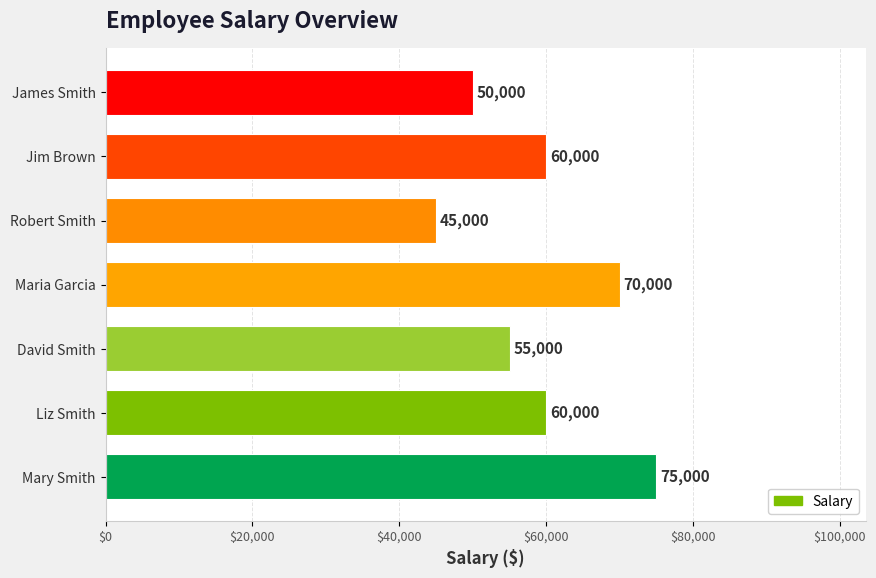

What is the change in value from James Smith to Robert Smith?

-5000